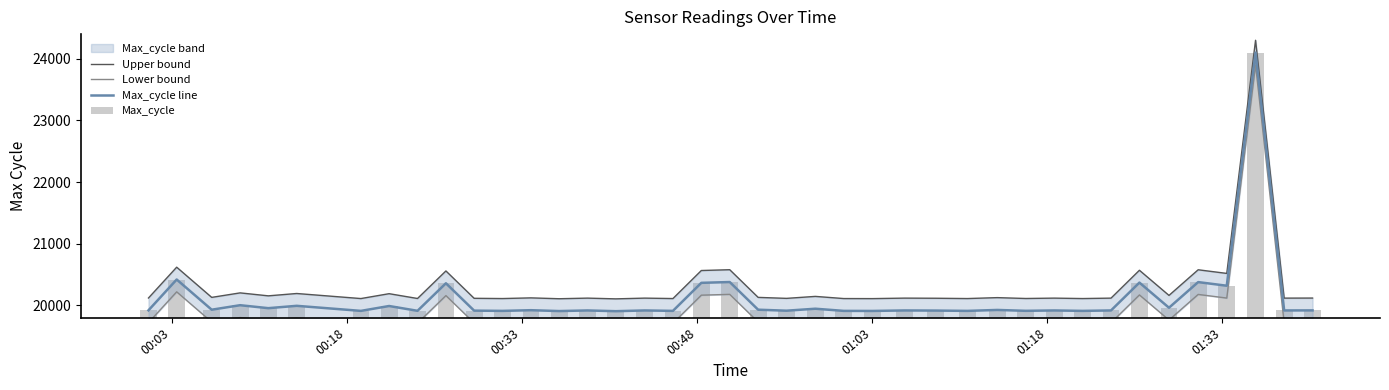

The value of Max_cycle line at 32 is 32735. True or false?

False